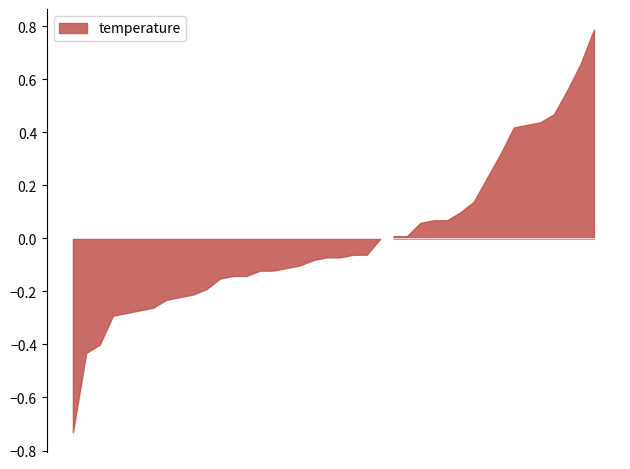

How many series are shown in this chart?

1